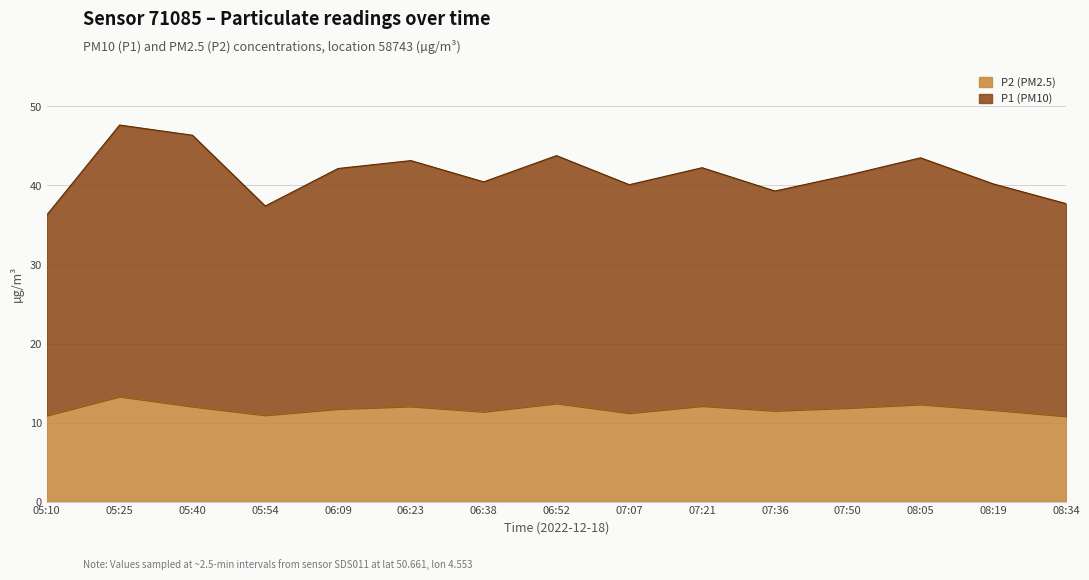

Read the P1 value at 06:52.

43.8